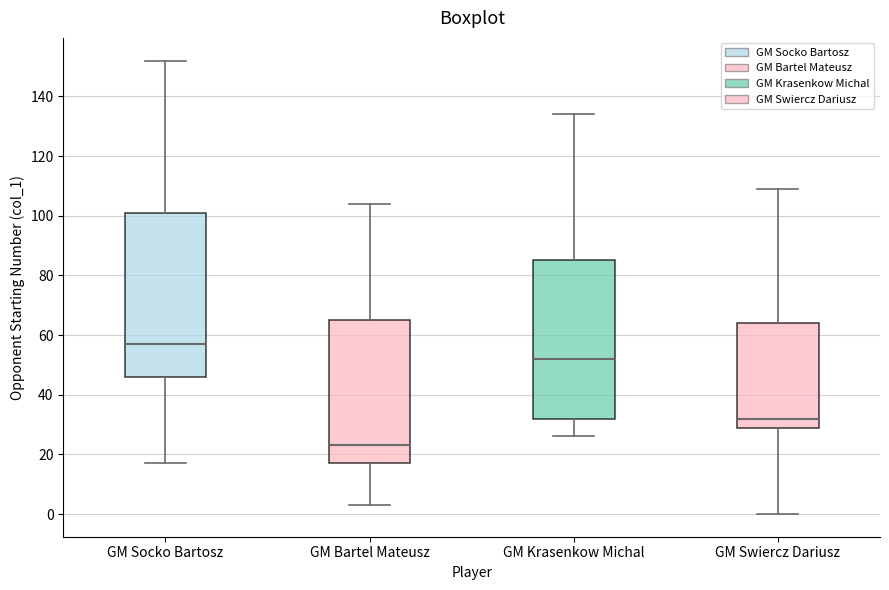

Where is the lower edge of the box for GM Swiercz Dariusz on the y-axis? The values are not printed on the chart, so give them approximately, as read against the axis.

30